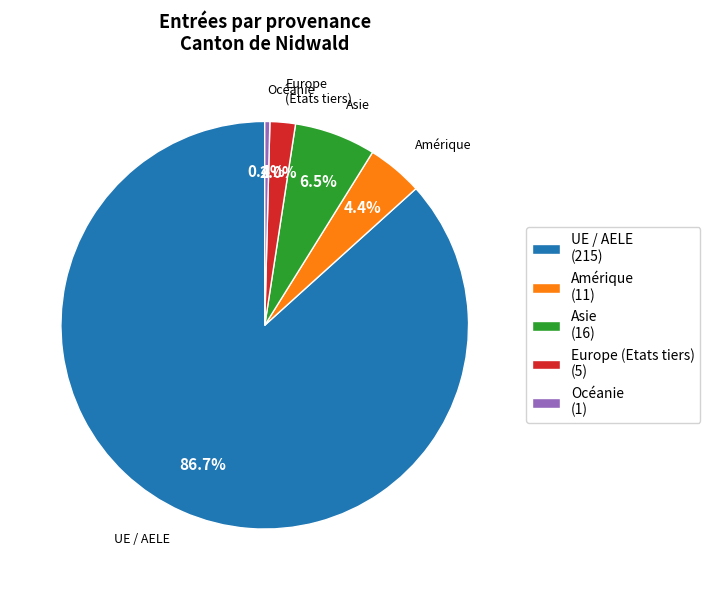

Is there any slice that represents more than half of the pie?

Yes